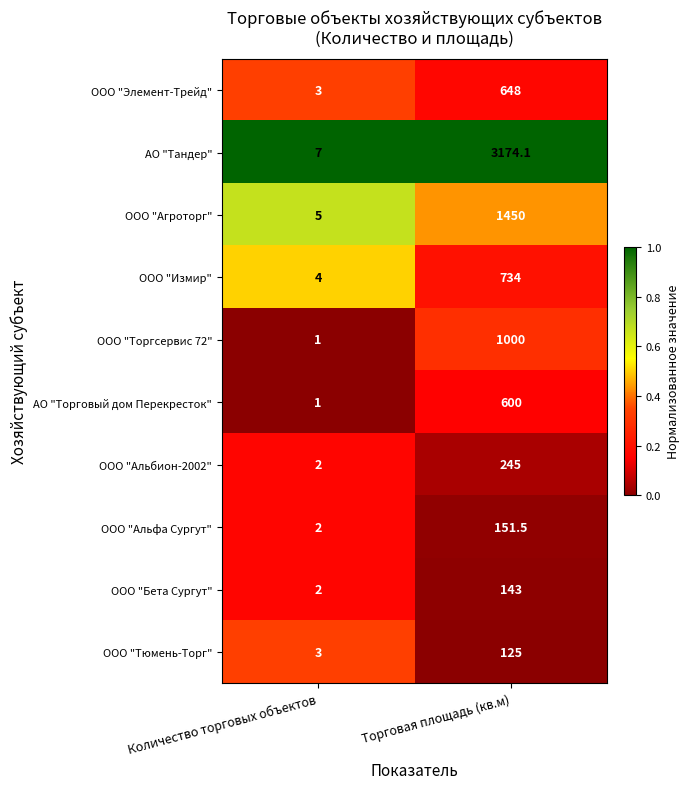

What is the difference between the highest and lowest values at Торговая площадь (кв.м)?

3049.1